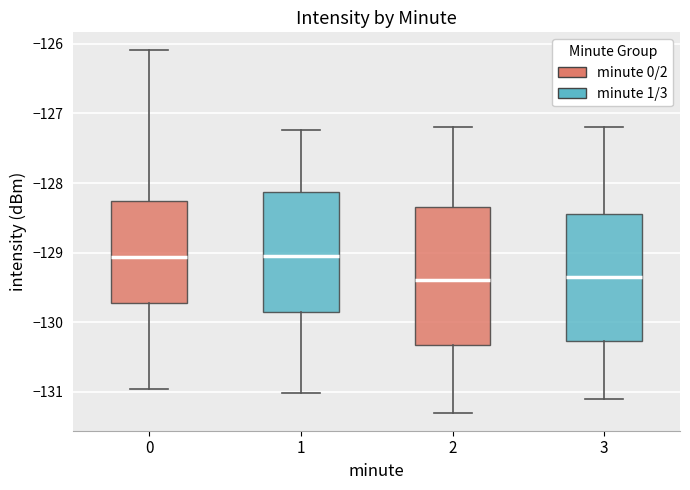

Reading left to right, read every box against the y-axis: the position of its median line, the range the box covers, and the ends of its whiskers. The values are not printed on the chart, so give them approximately, as read against the axis.

0: median -129.1, box -129.7 to -128.3, whiskers -131.0 to -126.1
1: median -129.0, box -129.9 to -128.1, whiskers -131.0 to -127.2
2: median -129.4, box -130.3 to -128.3, whiskers -131.3 to -127.2
3: median -129.3, box -130.3 to -128.4, whiskers -131.1 to -127.2